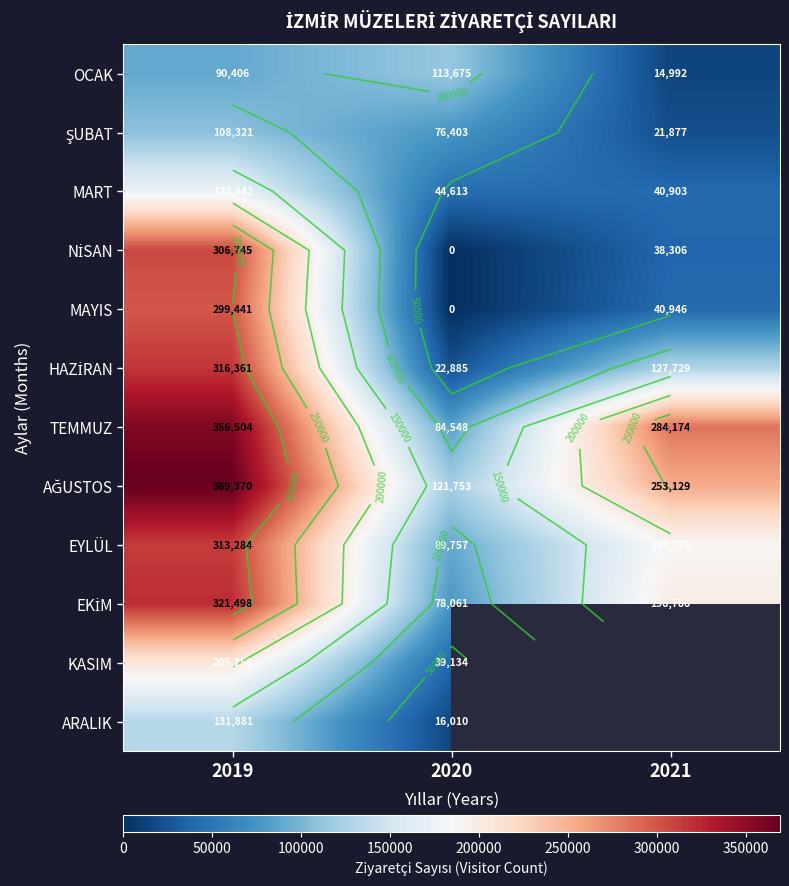

True or false: MART has a value of 251750.1 at 2019.

False